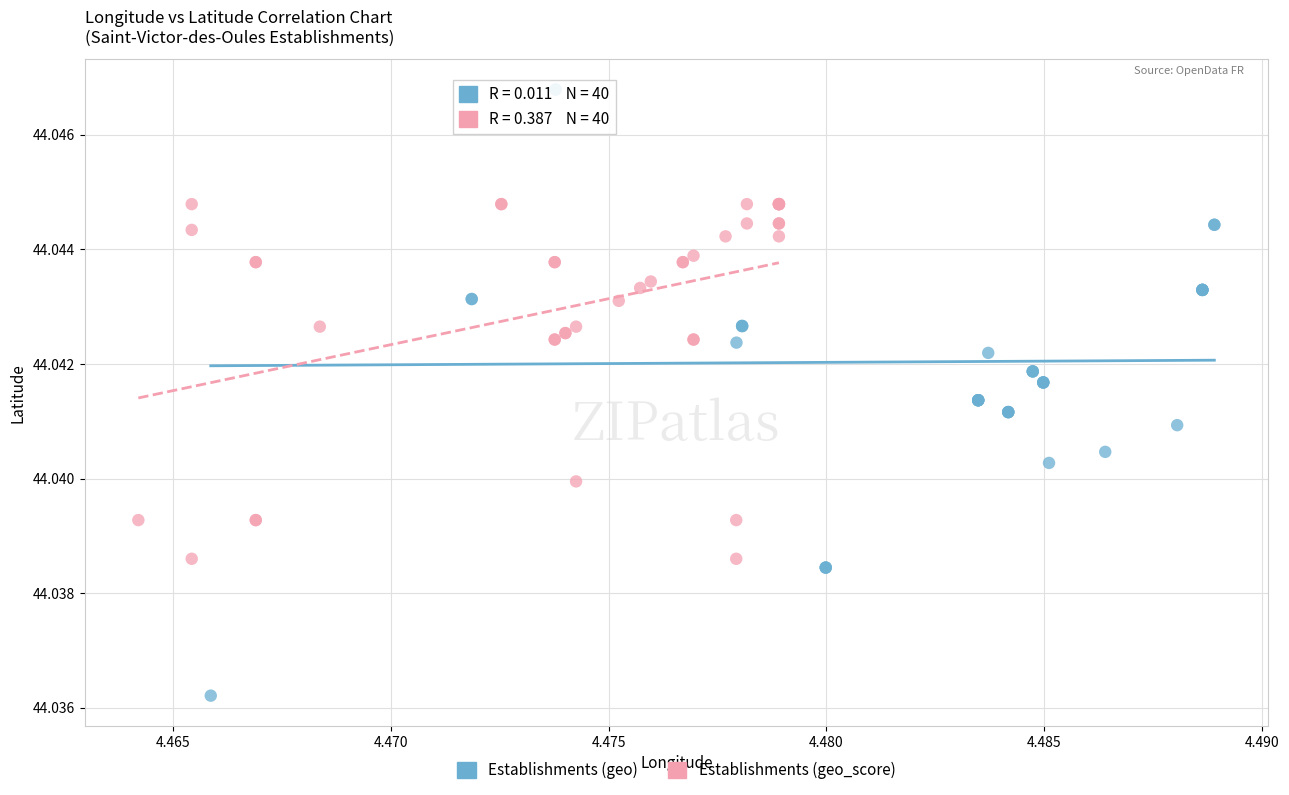

Which series has the largest Y range (max minus min)?

Establishments (geo)